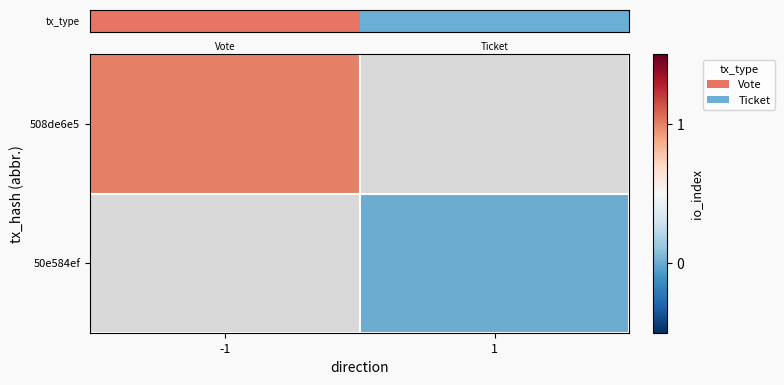

Read the row_0 value at -1.

1.0